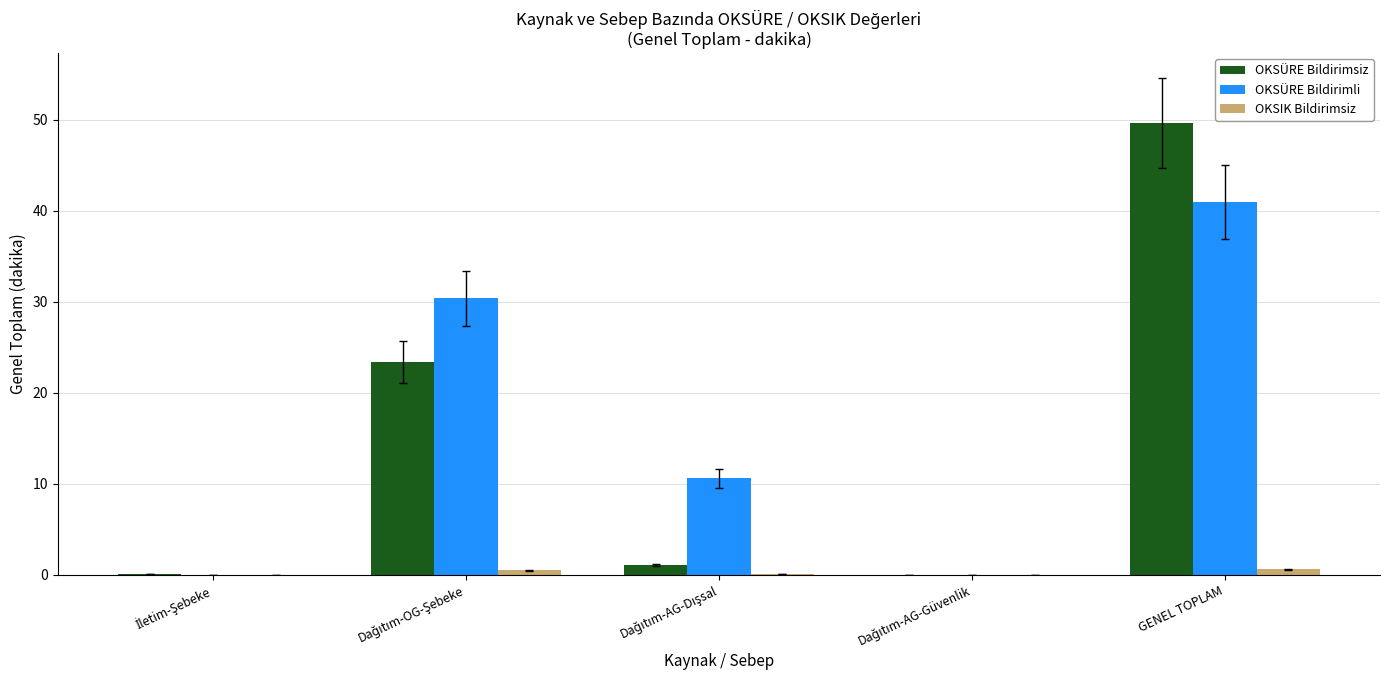

At which category is the sum across all series the highest?

GENEL TOPLAM